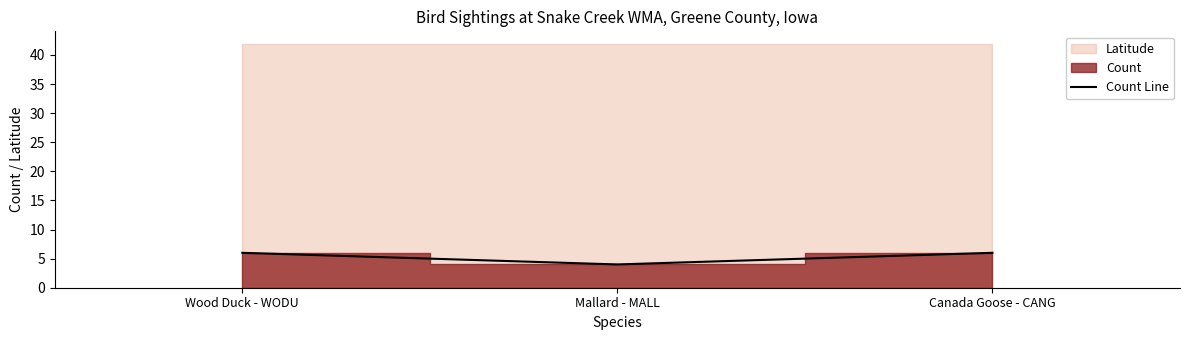

What is the change in value from Mallard - MALL to Canada Goose - CANG?

+2